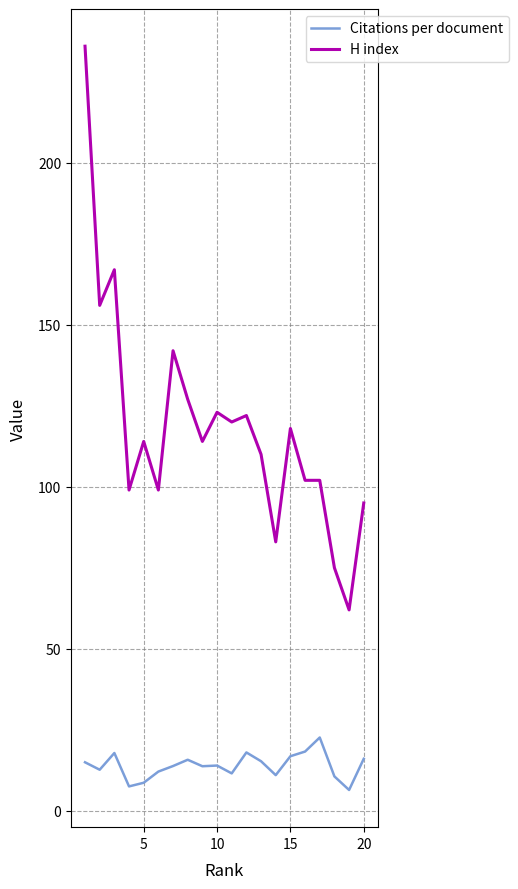

What is the greatest value displayed?

236.0